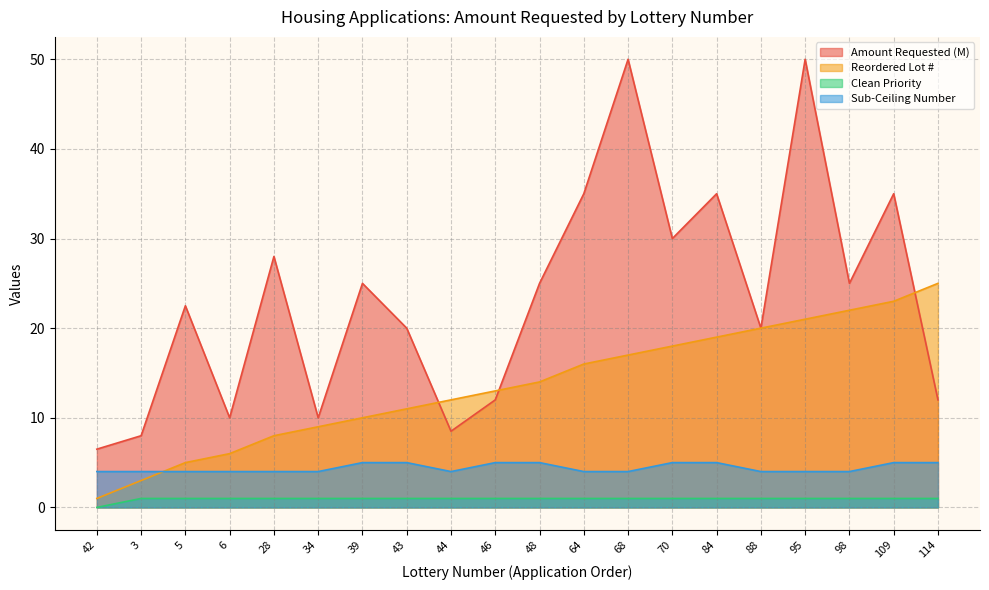

Which category has the lowest value in the Sub-Ceiling Number series?

42